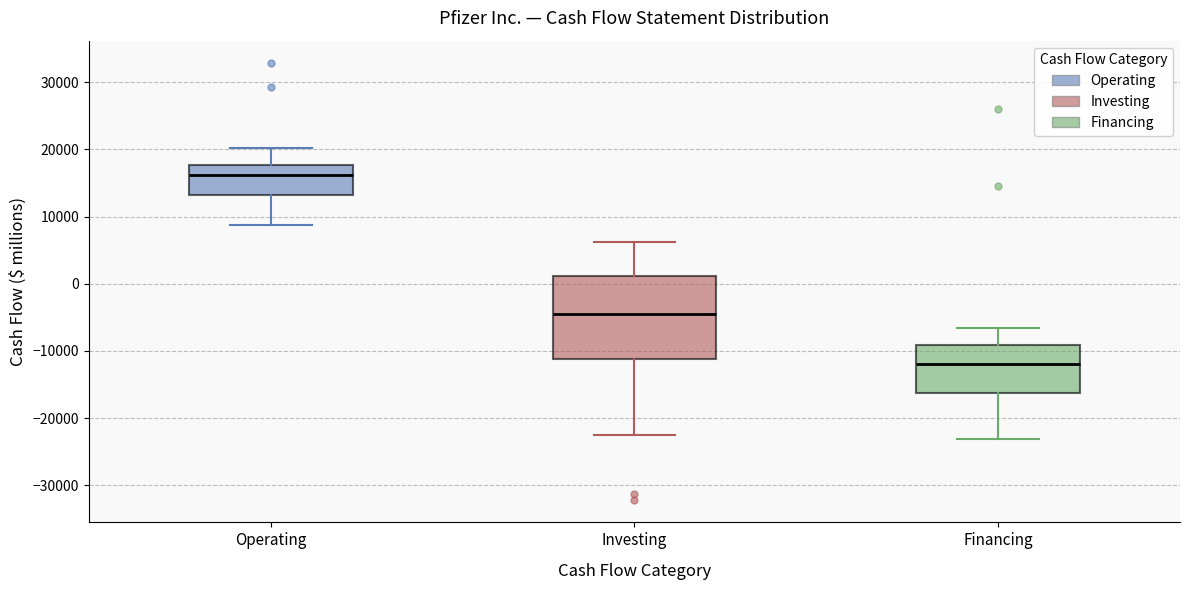

Reading left to right, read every box against the y-axis: the position of its median line, the range the box covers, and the ends of its whiskers. The values are not printed on the chart, so give them approximately, as read against the axis.

Operating: median 16000, box 13000 to 18000, whiskers 9000 to 20000
Investing: median -4000, box -11000 to 1000, whiskers -23000 to 6000
Financing: median -12000, box -16000 to -9000, whiskers -23000 to -7000